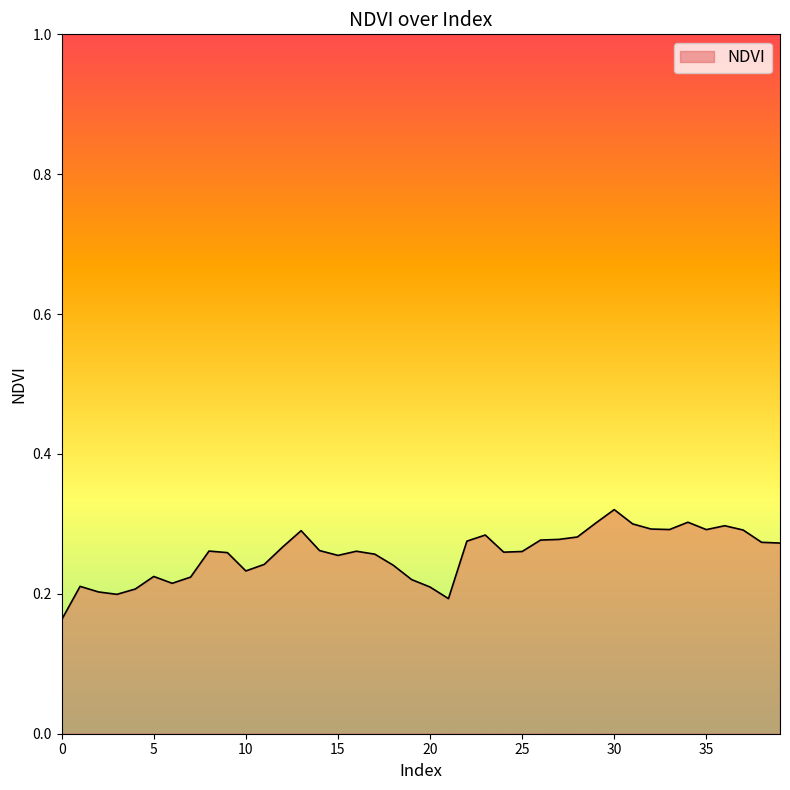

How many distinct data groups are displayed?

1